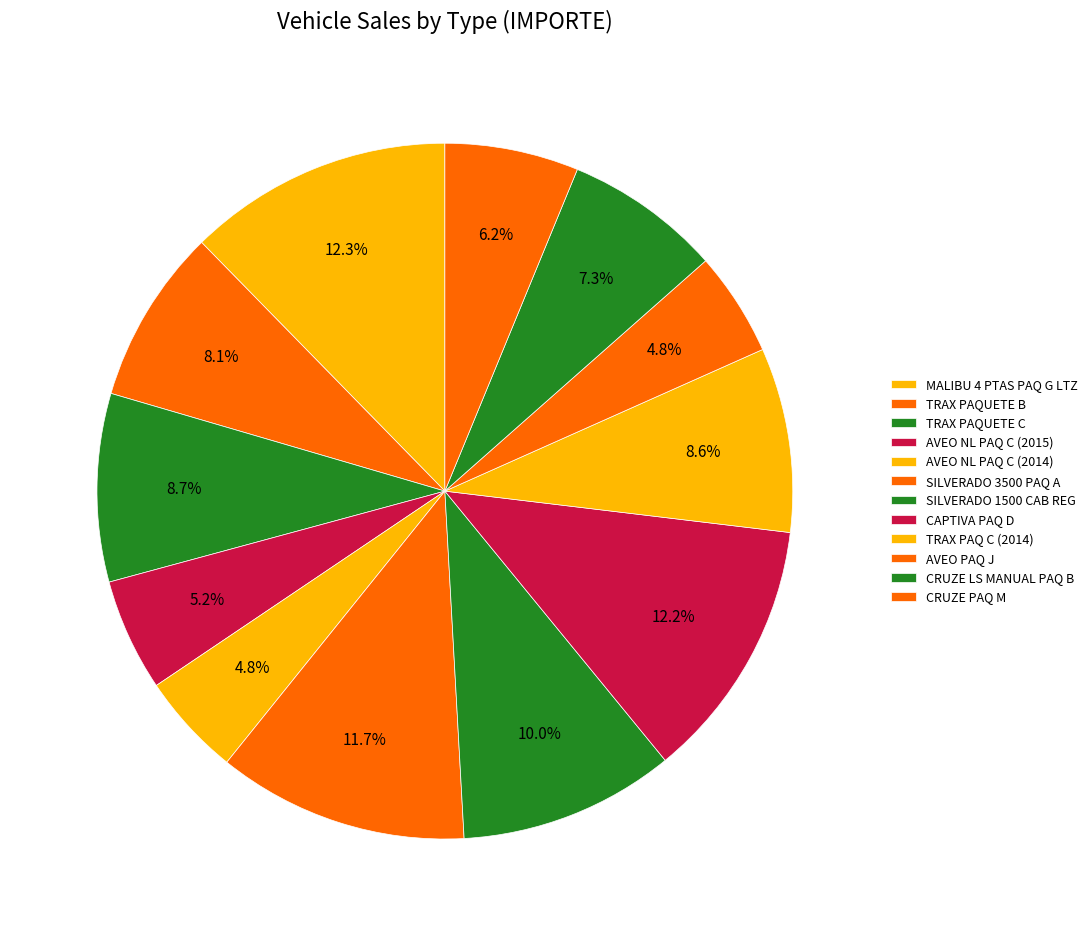

Does TRAX PAQUETE C account for over 50% of the chart?

No